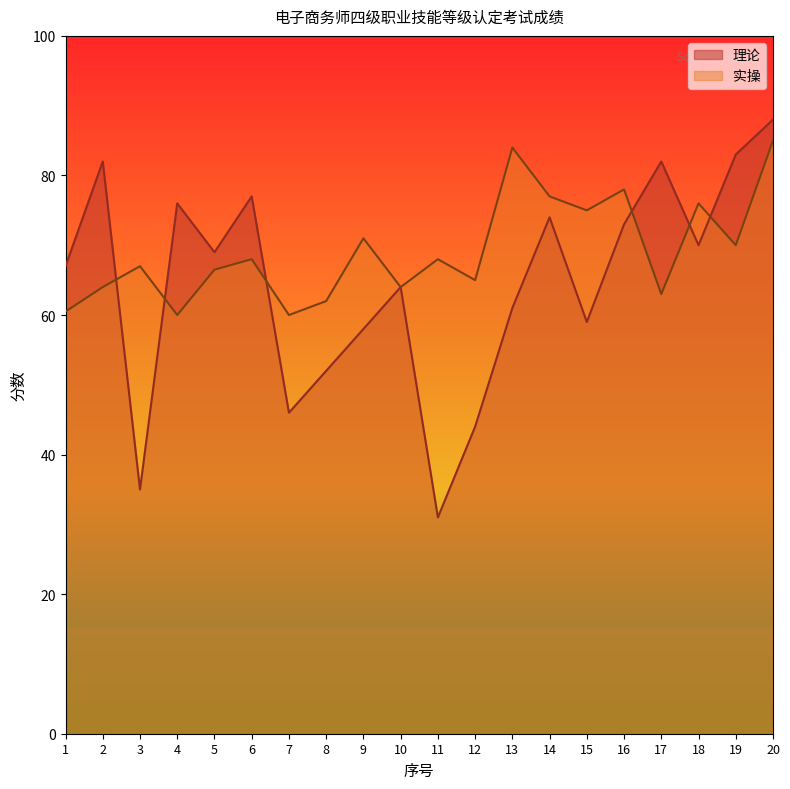

How many lines are shown in the chart?

2